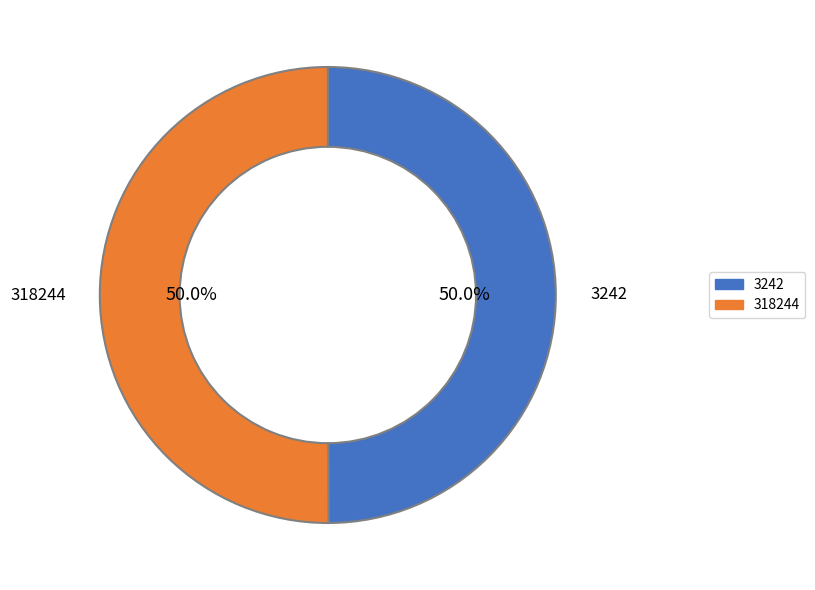

Do 318244 and 3242 together represent more than half of the pie?

Yes